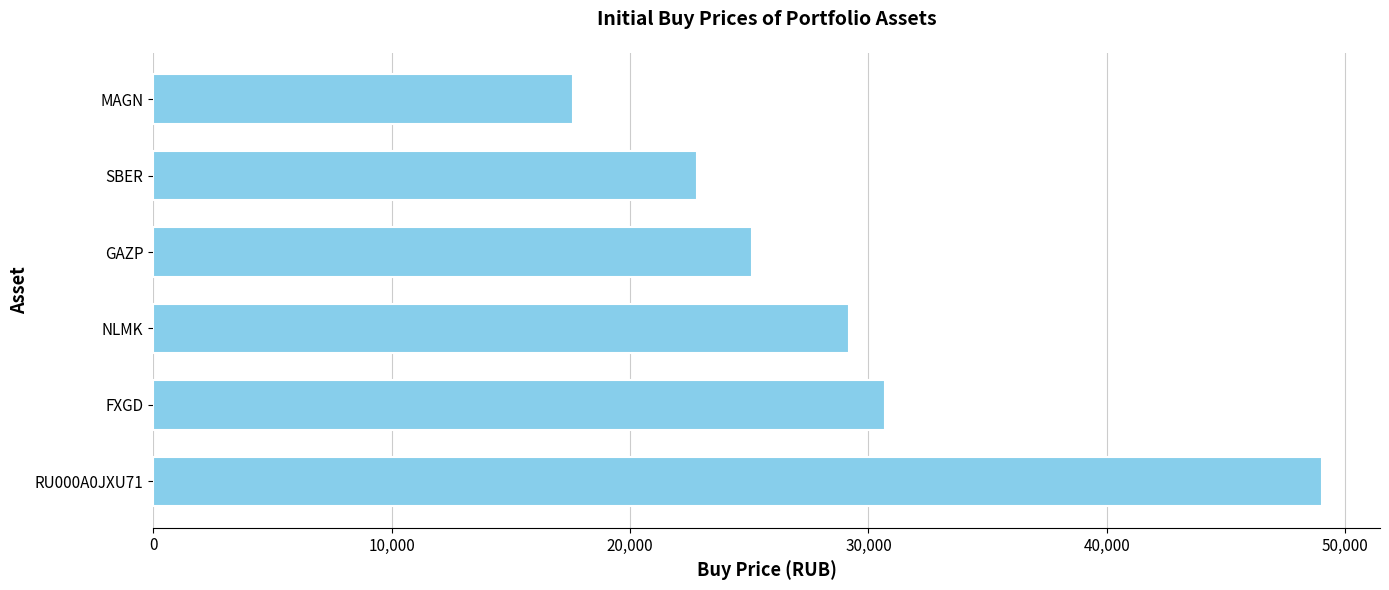

Reading bottom to top, transcribe all the data shown in this chart.

RU000A0JXU71=49000	FXGD=30700	NLMK=29200	GAZP=25137	SBER=22800	MAGN=17600